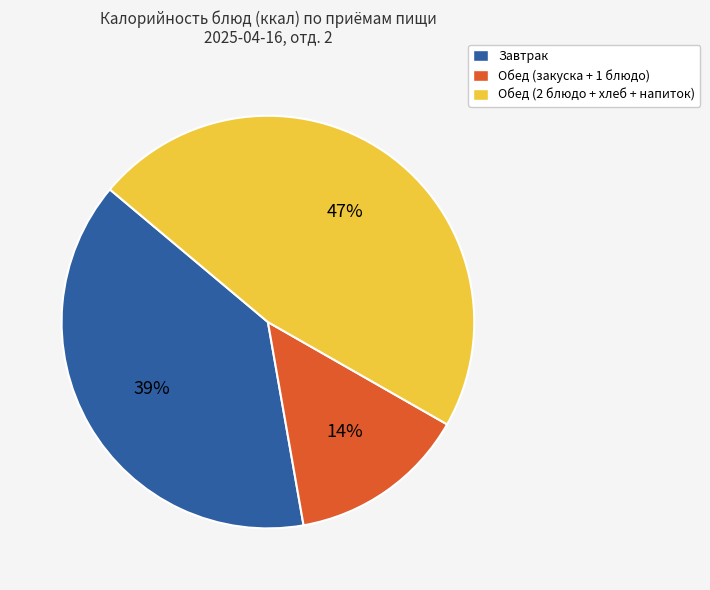

What is the largest slice in the pie chart?

Обед (2 блюдо + хлеб + напиток)